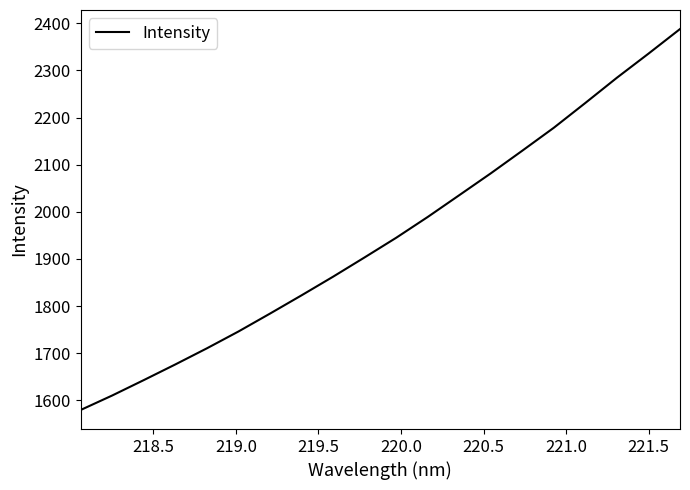

What is the difference between the maximum and minimum values?

808.7